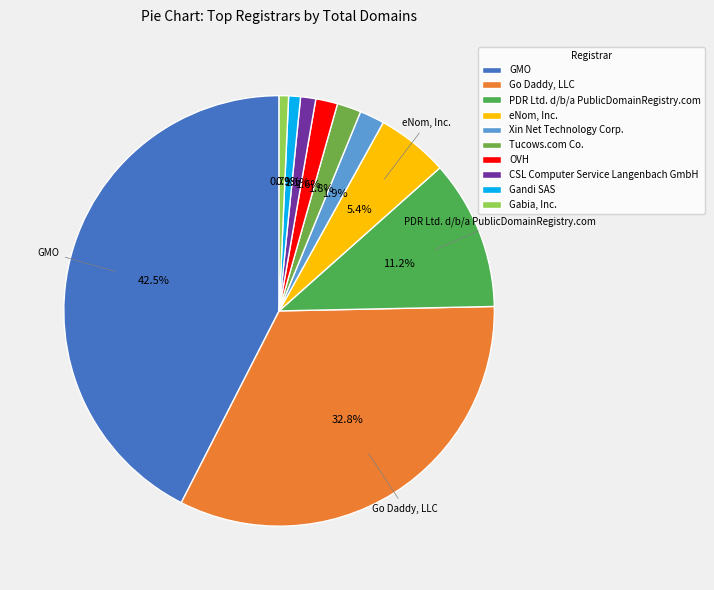

How many segments does this pie chart have?

10